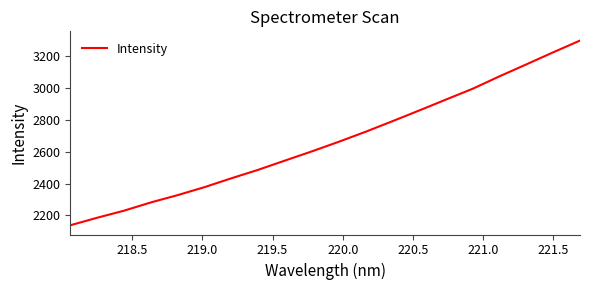

What is the difference between the maximum and minimum values?

1161.1